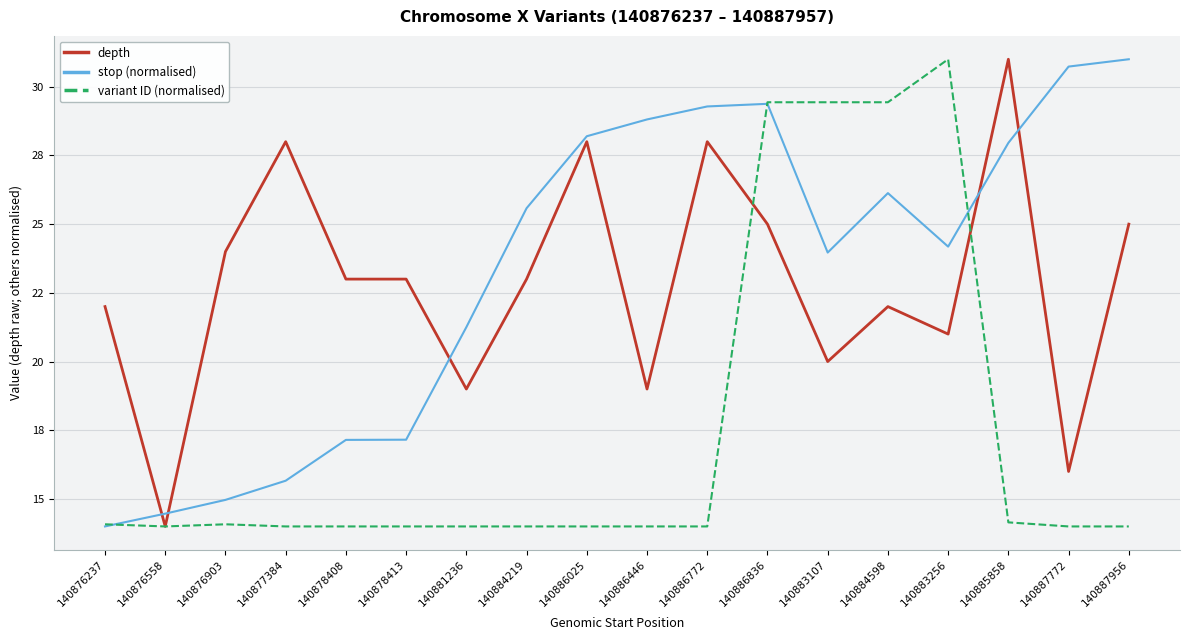

Read the stop (normalised) value at 140886446.

28.8